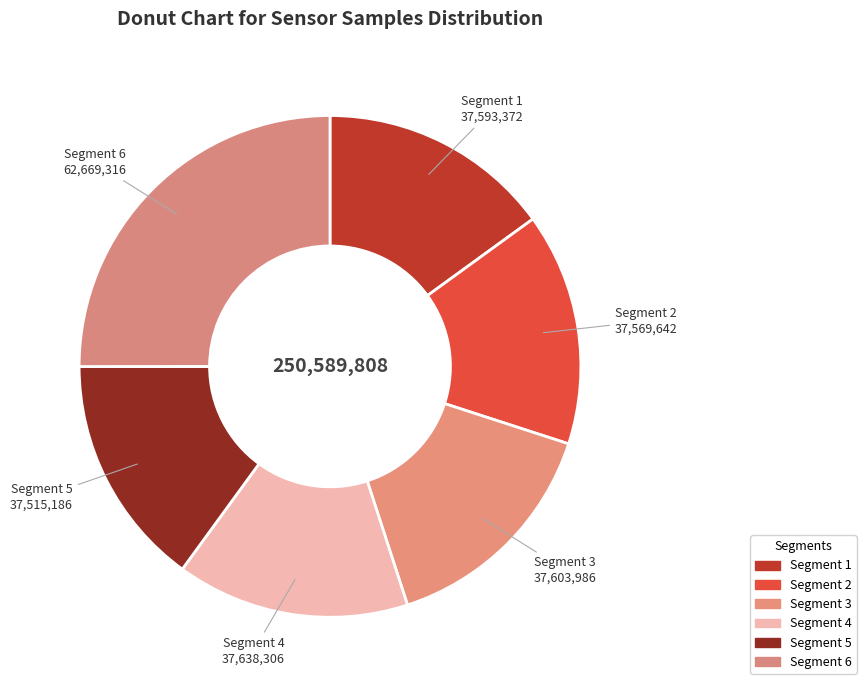

How many segments does this pie chart have?

6